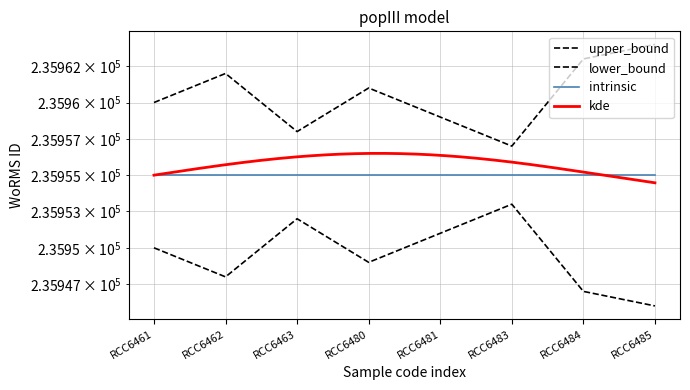

Reading left to right, extract all data points from this chart.

upper_bound: RCC6461=235960	RCC6462=235962	RCC6463=235958	RCC6480=235961	RCC6481=235959	RCC6483=235957	RCC6484=235963	RCC6485=235964
lower_bound: RCC6461=235950	RCC6462=235948	RCC6463=235952	RCC6480=235949	RCC6481=235951	RCC6483=235953	RCC6484=235947	RCC6485=235946